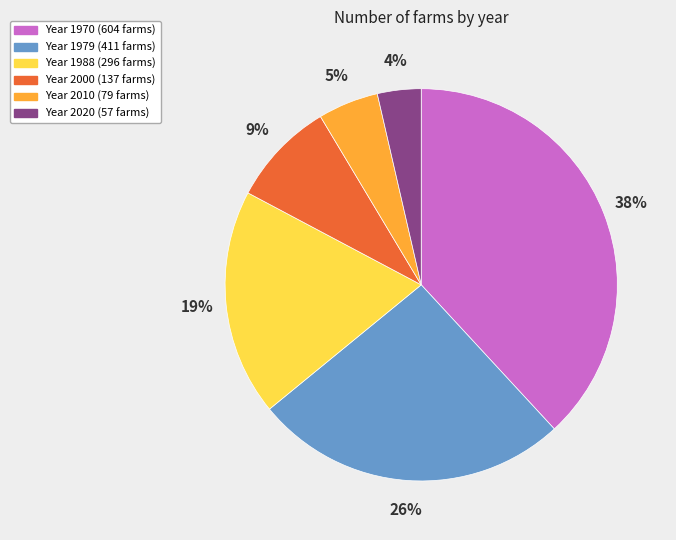

To the nearest percent, what is the average slice percentage?

17%